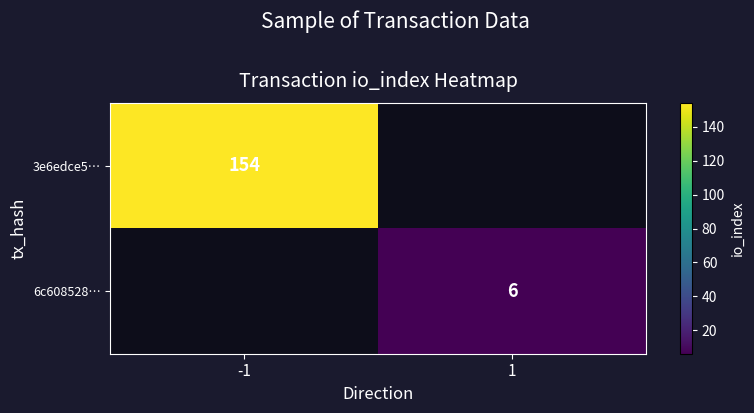

Which category has the lowest value across all series?

1